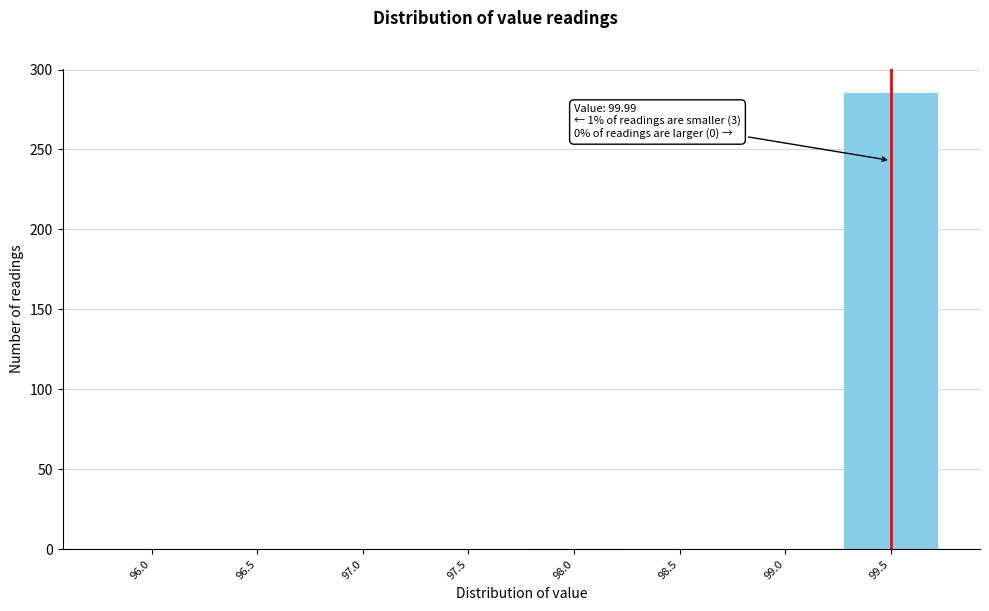

The value at 99.0 is 176. True or false?

False